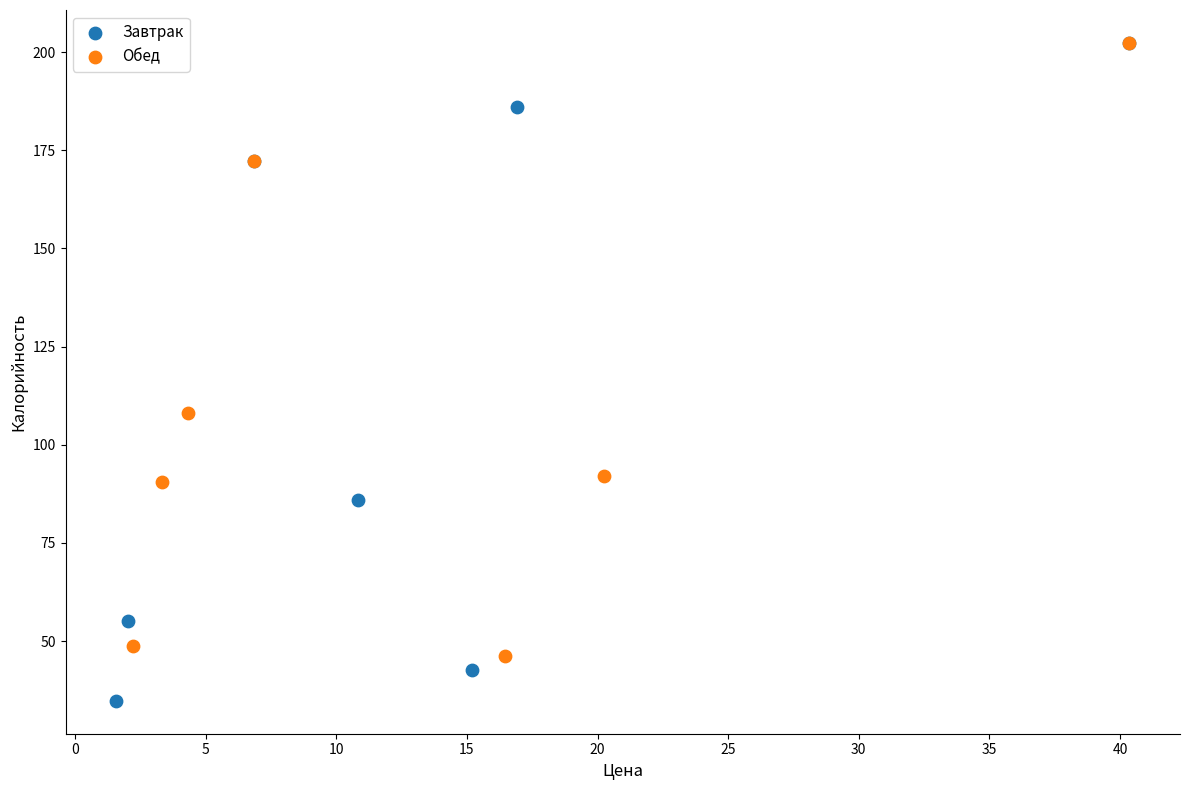

Which series has the widest spread of Y values?

Завтрак